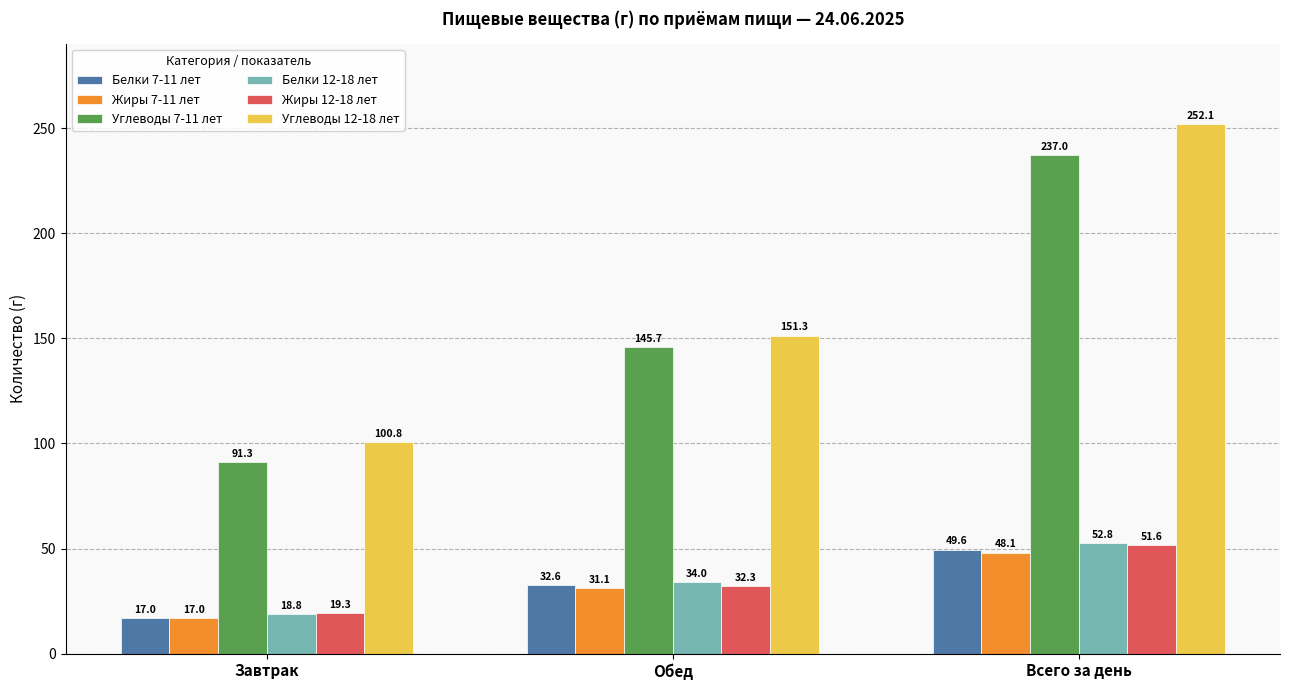

List the labels in order of Белки 12-18 лет value, smallest first.

Завтрак, Обед, Всего за день